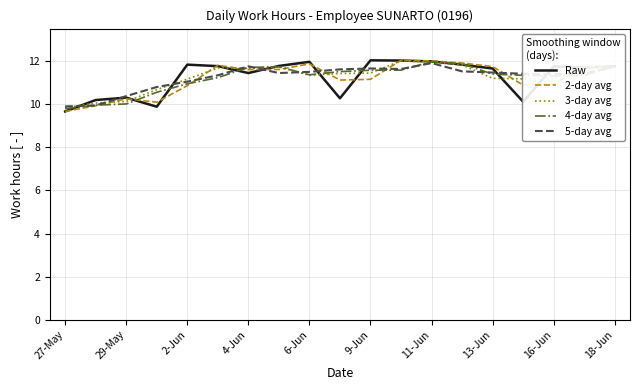

What is the minimum value for 2-day avg?

9.7